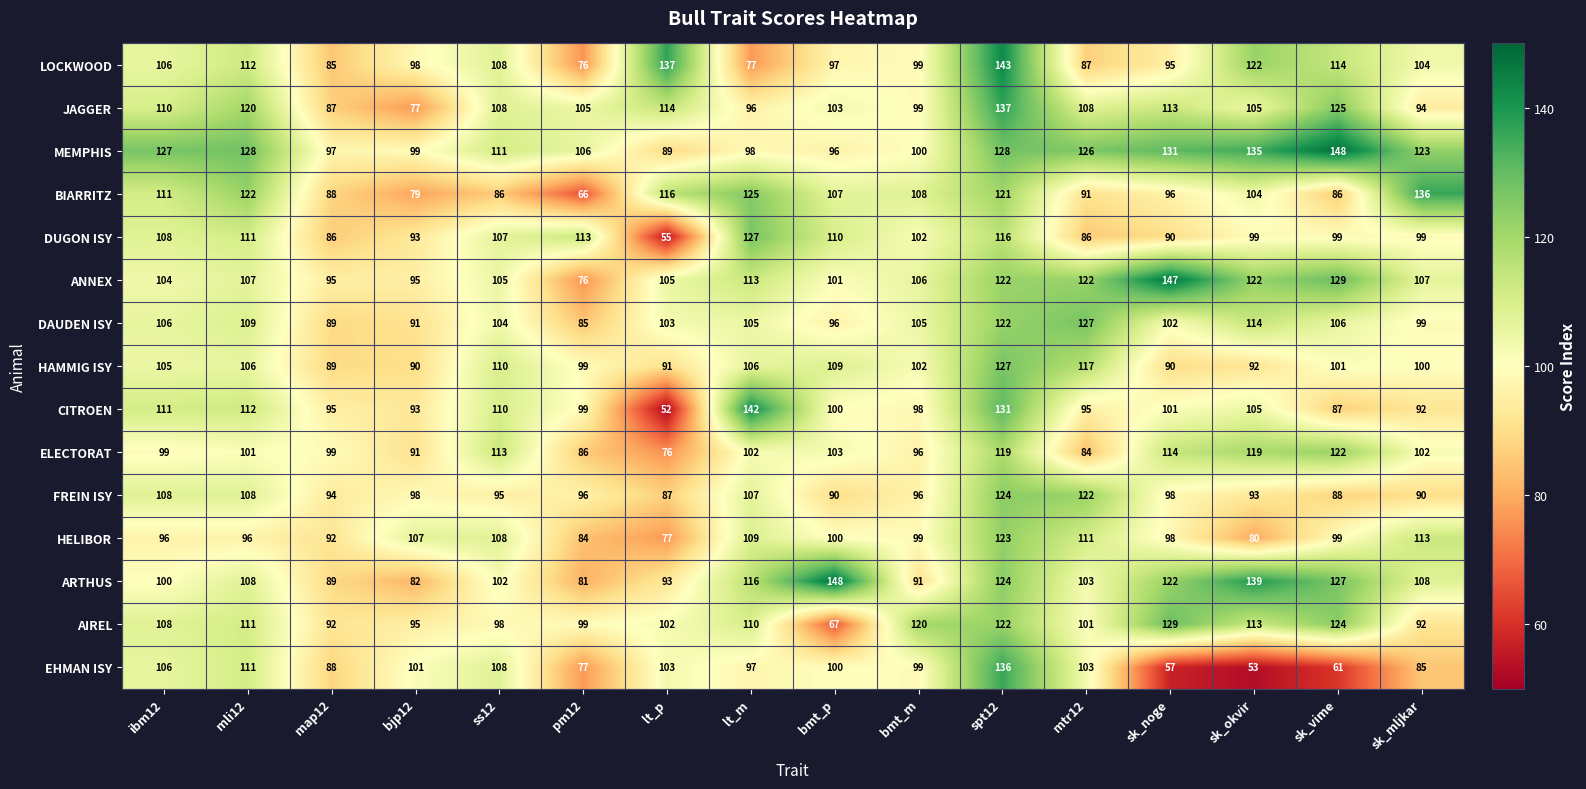

At which category is the sum across all series the highest?

spt12